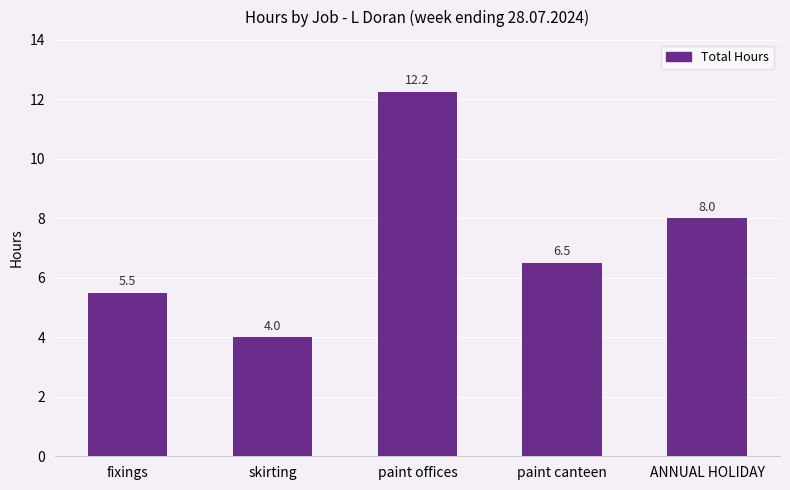

What is the label of the 3rd bar from the right?

paint offices